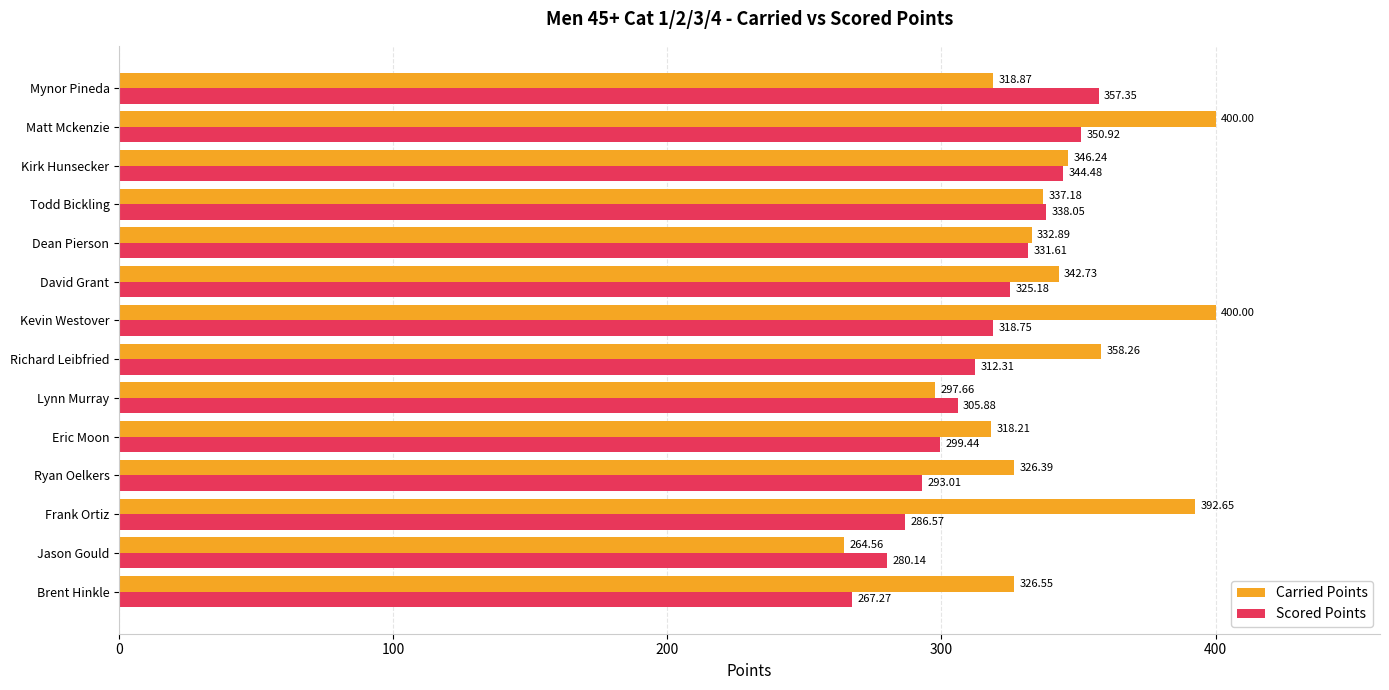

What is the highest value of the Carried Points series?

400.0